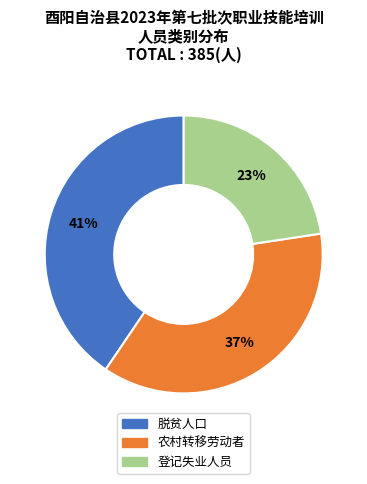

To the nearest percent, what percentage of the pie is 脱贫人口?

41%